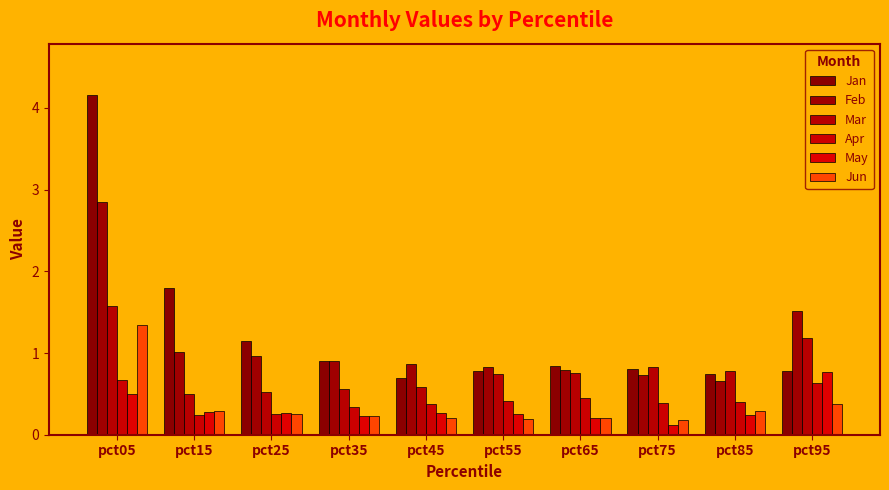

At which label does Feb reach its minimum?

pct85